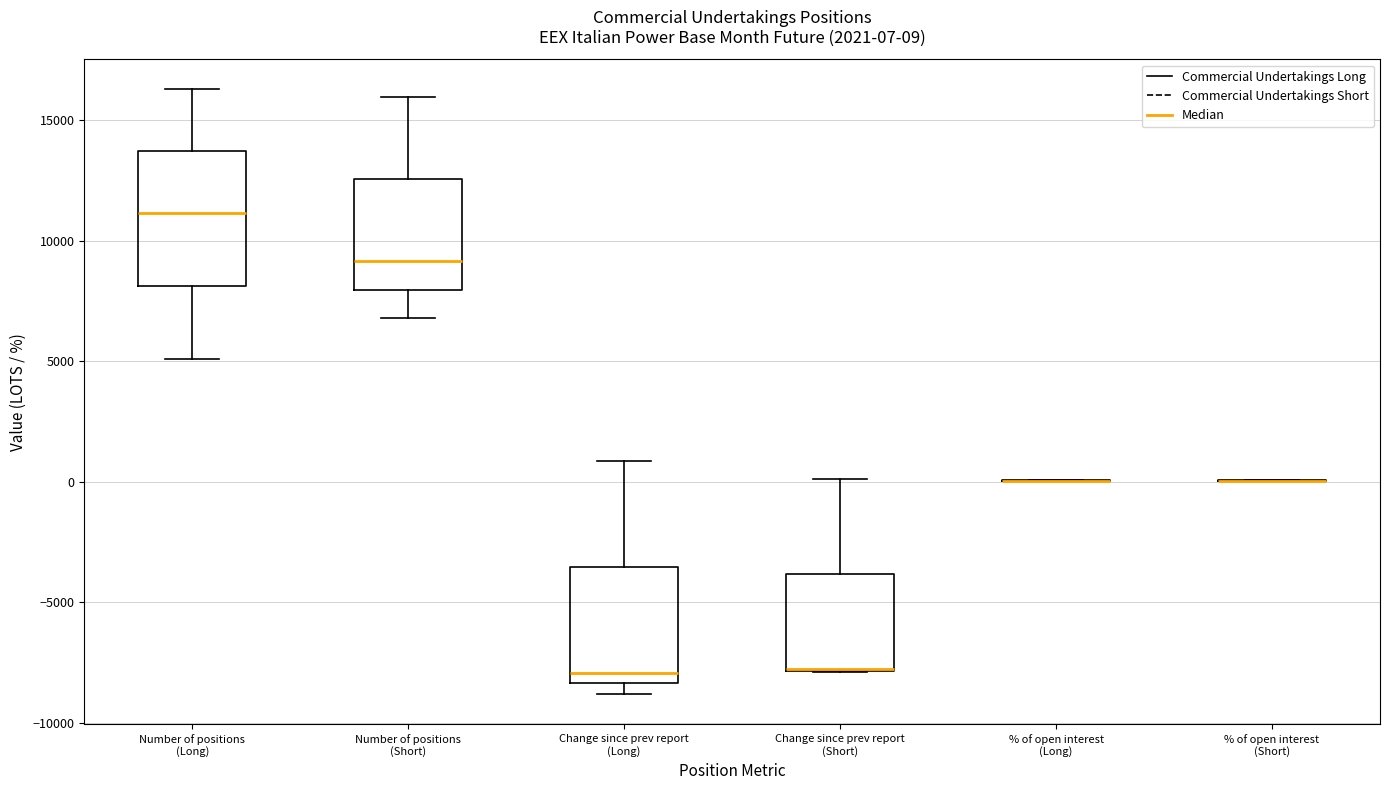

Which box is the tallest, from its lower edge to its upper edge?

Number of positions (Long)